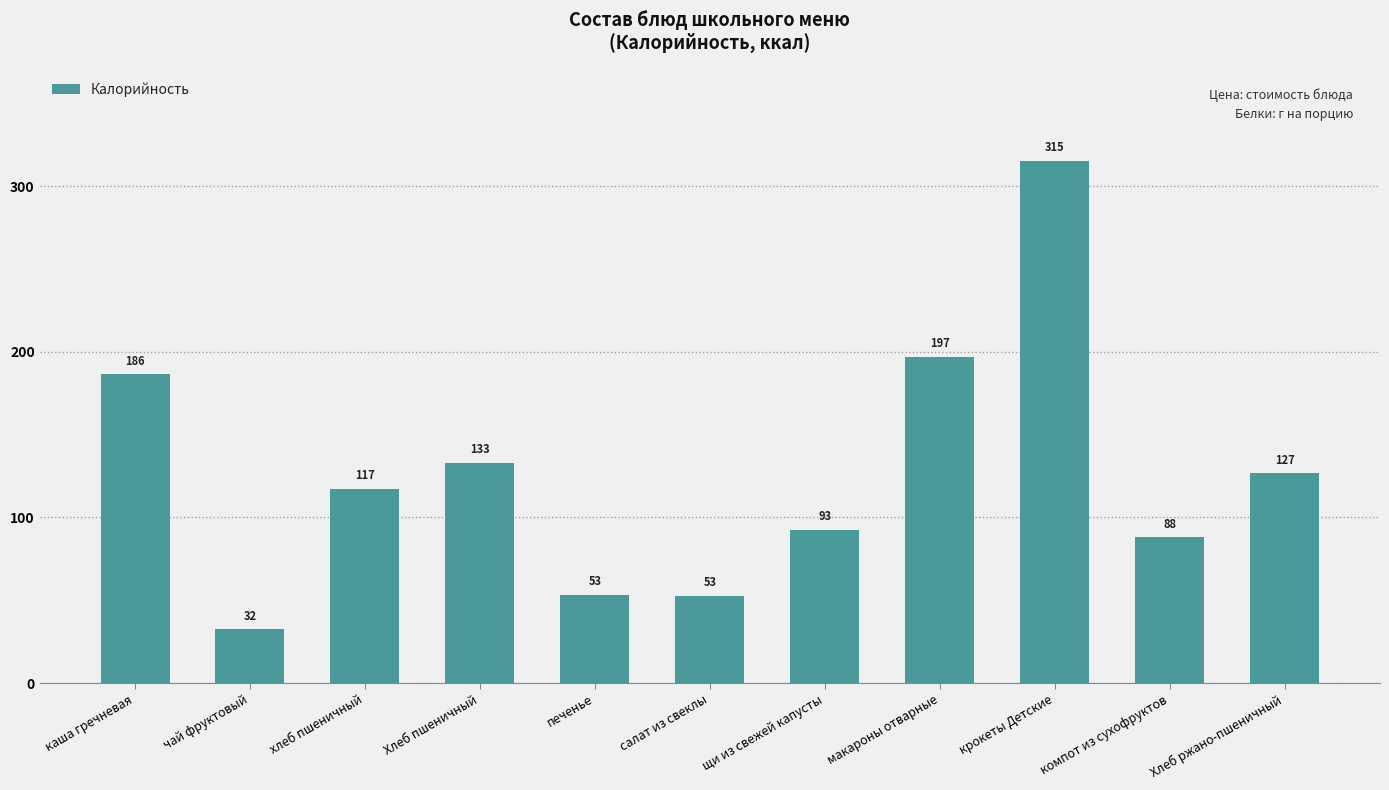

Approximately how many times larger is the value at чай фруктовый compared to щи из свежей капусты?

0.3